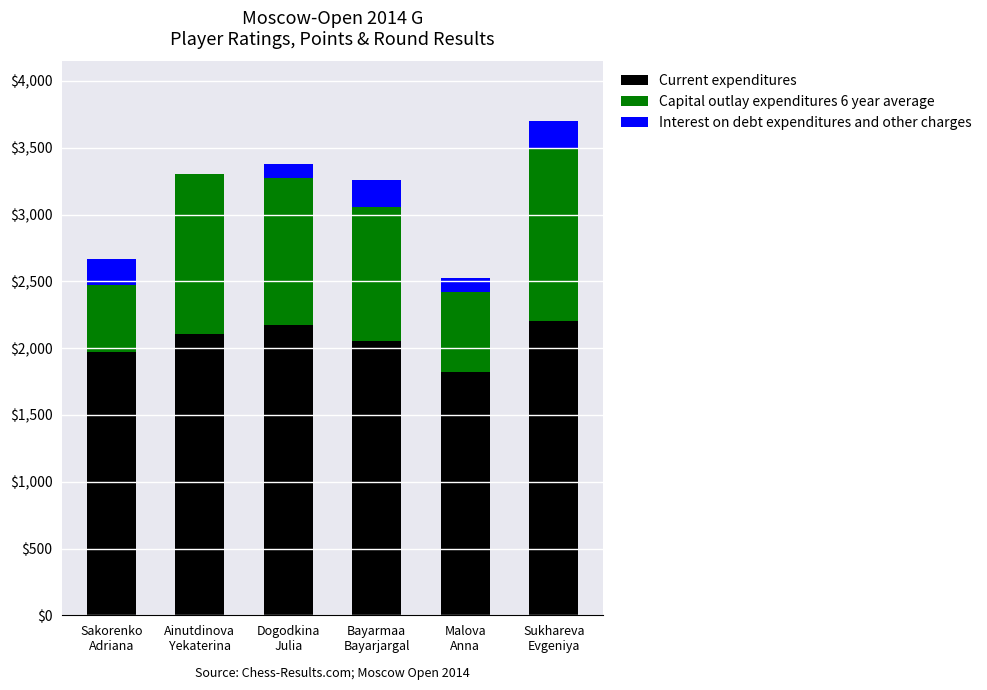

What is the highest value of the Current expenditures series?

2202